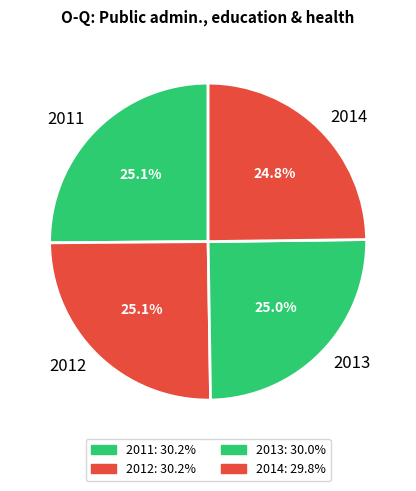

To the nearest percent, what portion does 2012 represent?

25%